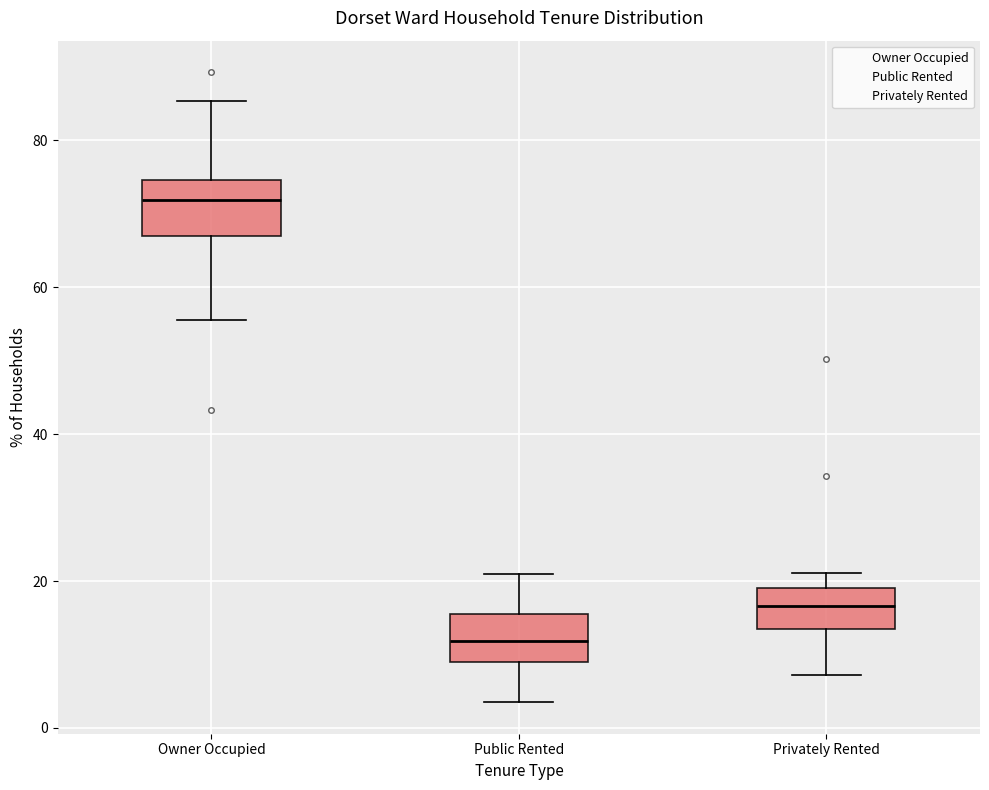

Reading left to right, read every box against the y-axis: the position of its median line, the range the box covers, and the ends of its whiskers. The values are not printed on the chart, so give them approximately, as read against the axis.

Owner Occupied: median 72, box 68 to 74, whiskers 56 to 86
Public Rented: median 12, box 10 to 16, whiskers 4 to 20
Privately Rented: median 16, box 14 to 20, whiskers 8 to 22